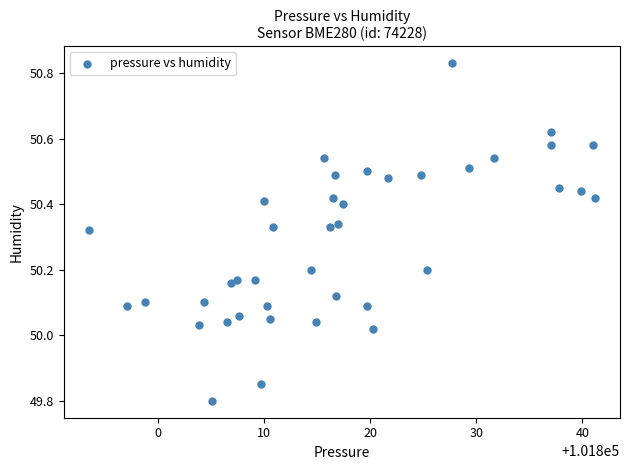

What is the range of Y values (max minus min)?

1.0